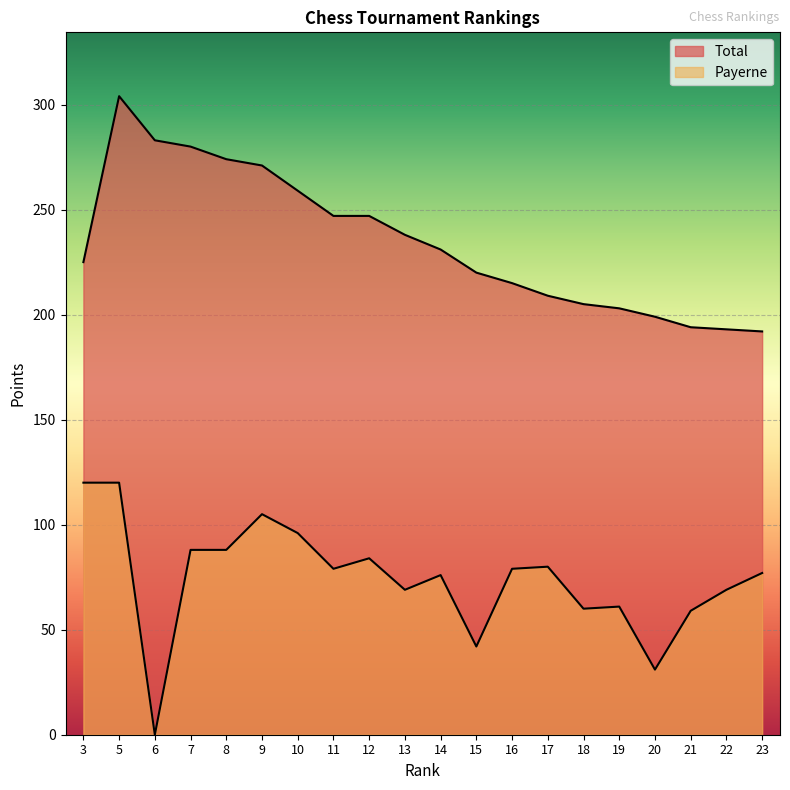

Where is Total nearest to the value 248?

11